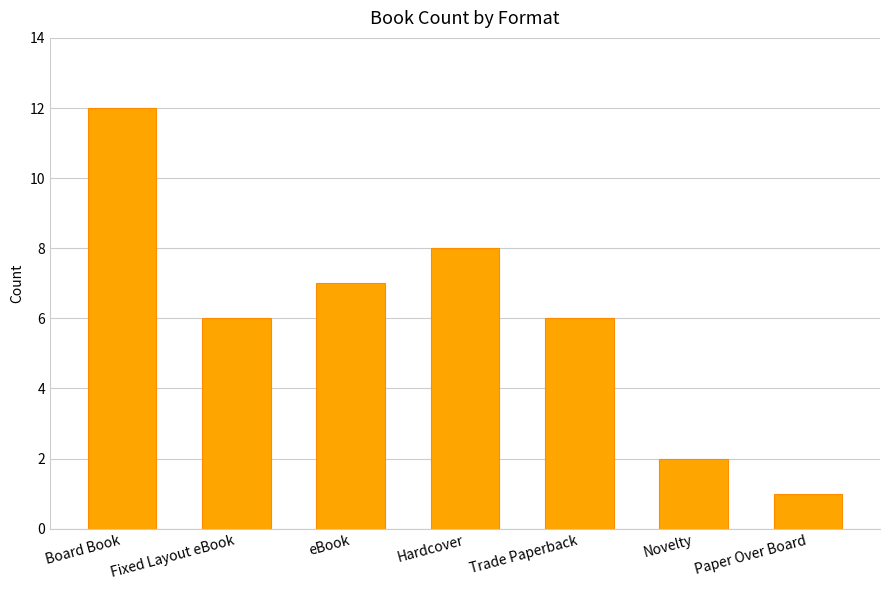

What is the change in value from Fixed Layout eBook to eBook?

+1